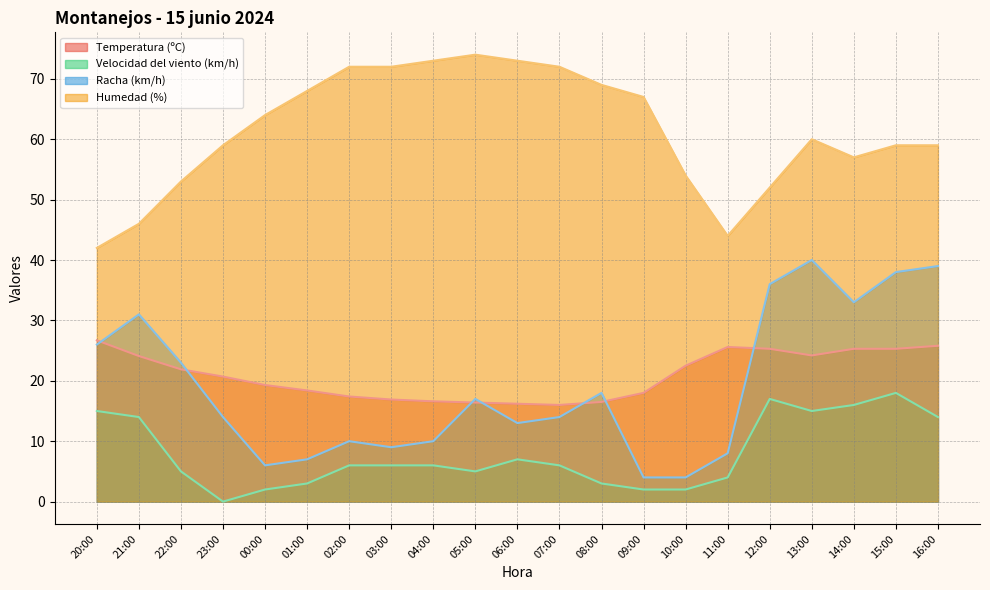

True or false: Humedad (%) and Racha (km/h) intersect in this chart.

False